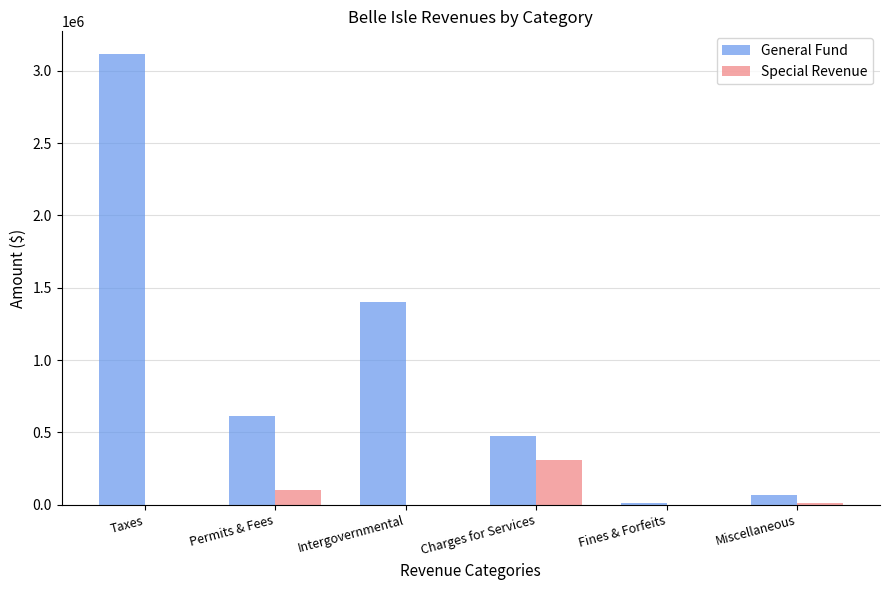

What is the sum of all General Fund values?

5692515